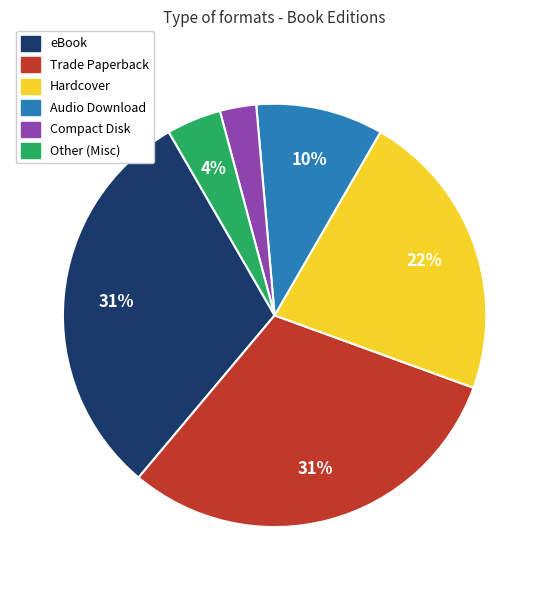

To the nearest percent, what is the difference between the largest and smallest slice percentages?

28%